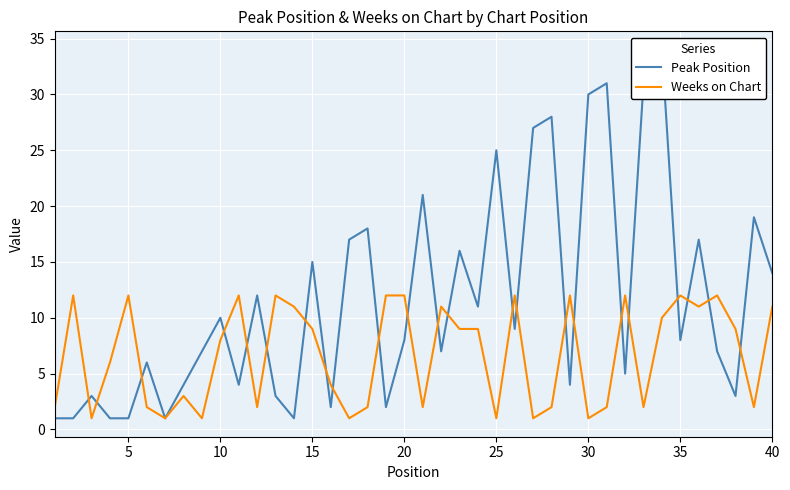

How many data points does each series have?

40